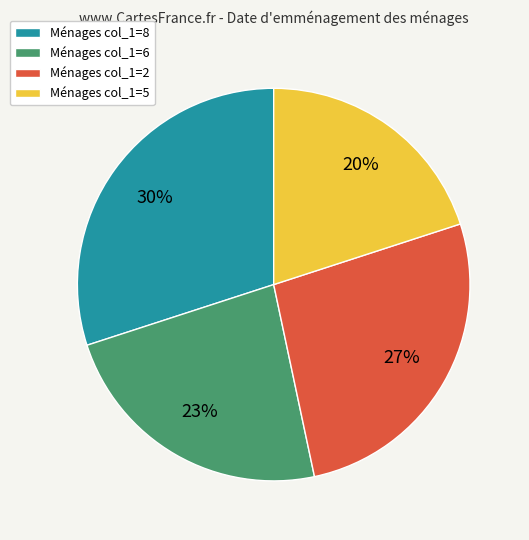

Approximately how many times larger is the value at Ménages col_1=5 compared to Ménages col_1=2?

0.7